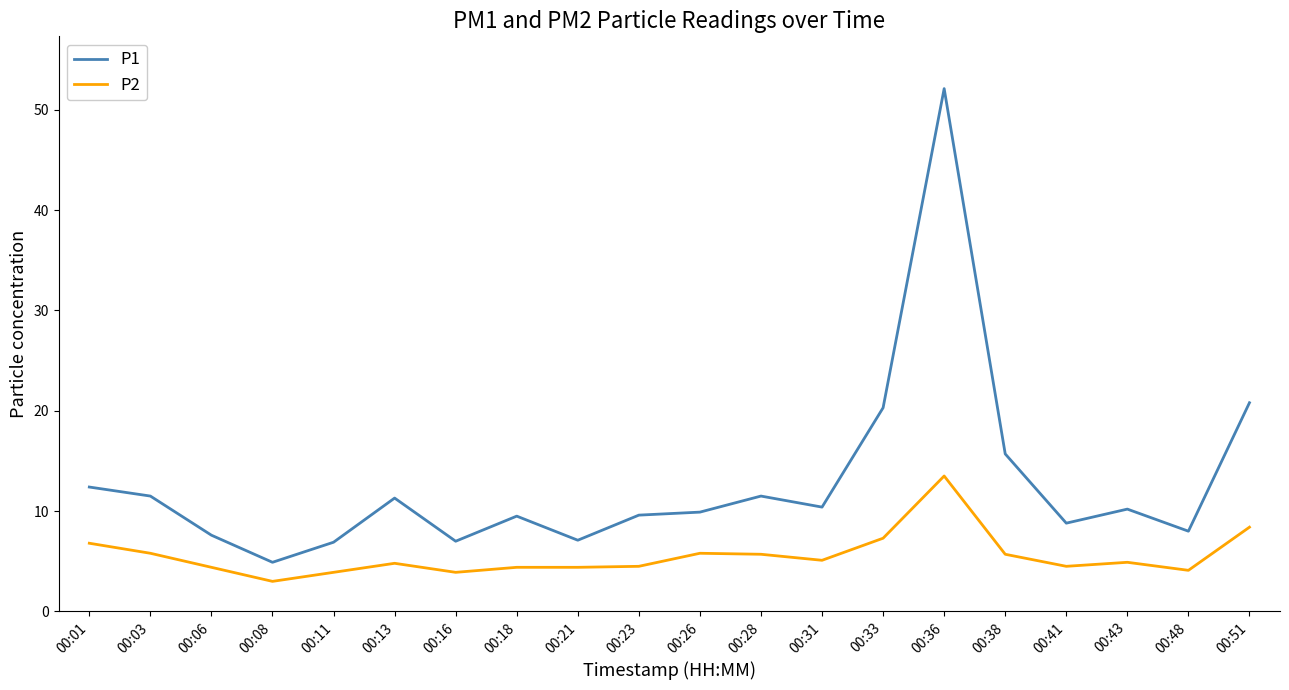

Which series has the widest spread of values?

P1